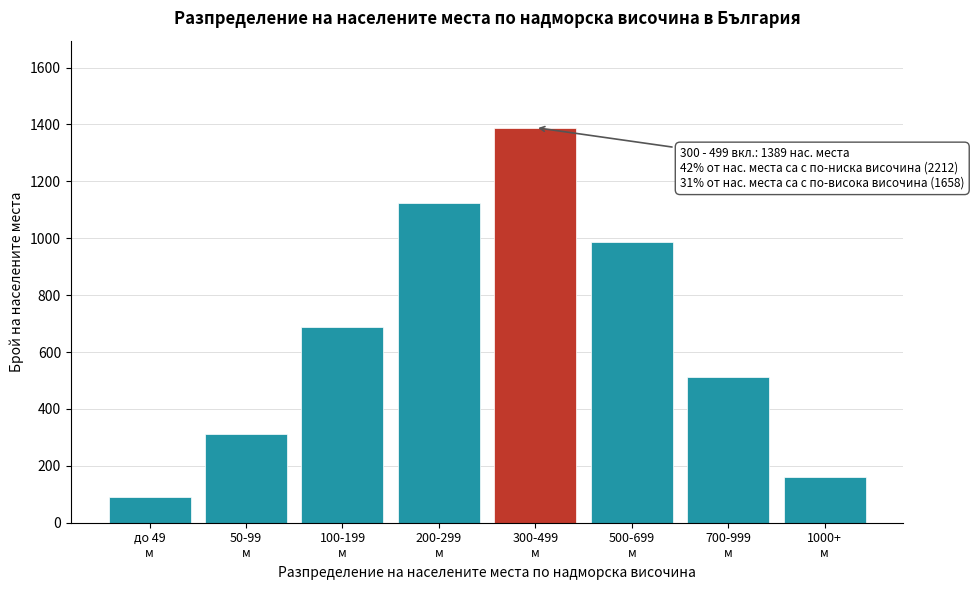

Reading left to right, extract all data points from this chart.

89	312	687	1124	1389	987	512	159